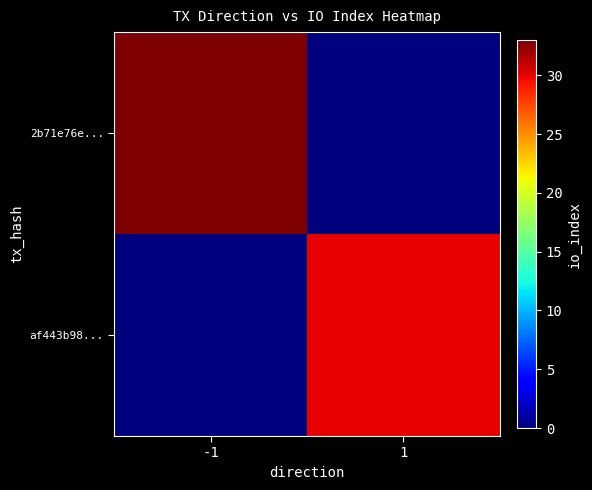

Reading left to right, list all the values displayed in this chart.

2b71e76e...: -1=33	1=0
af443b98...: -1=0	1=30